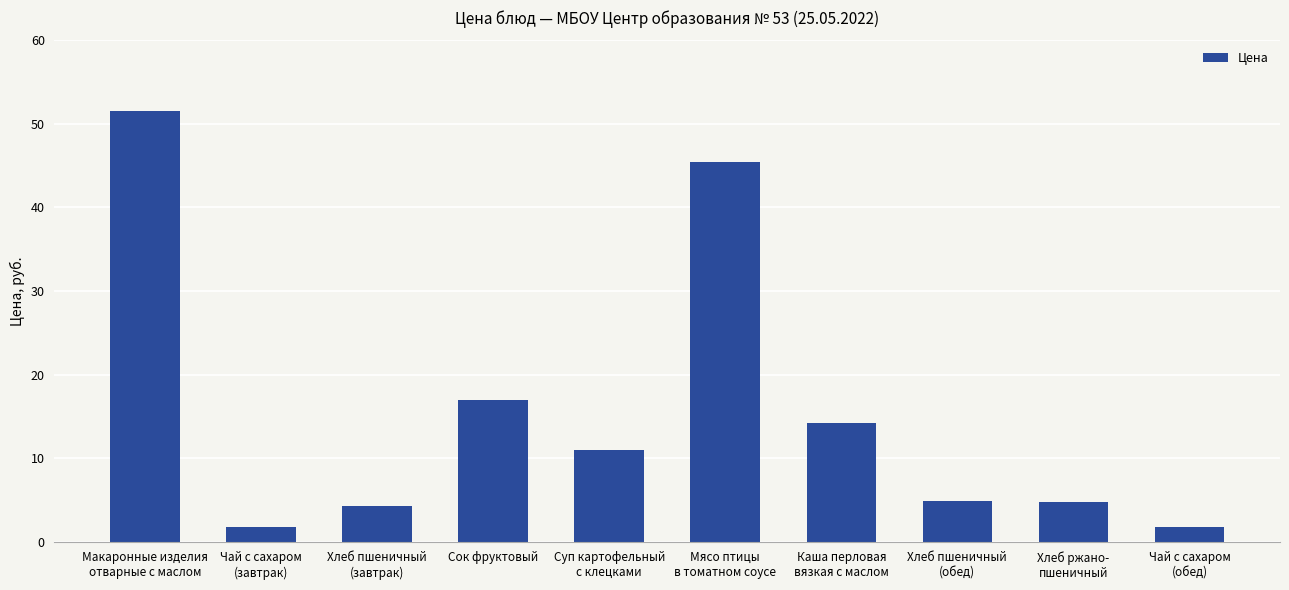

What is the average value?

15.7